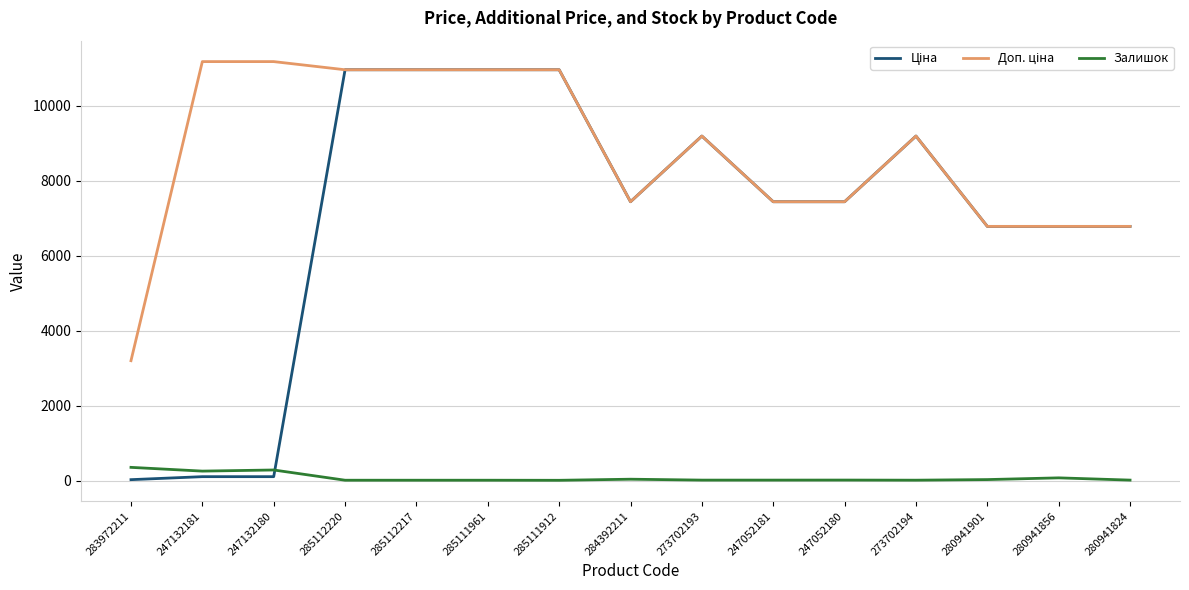

What is the highest value of the Залишок series?

360.0